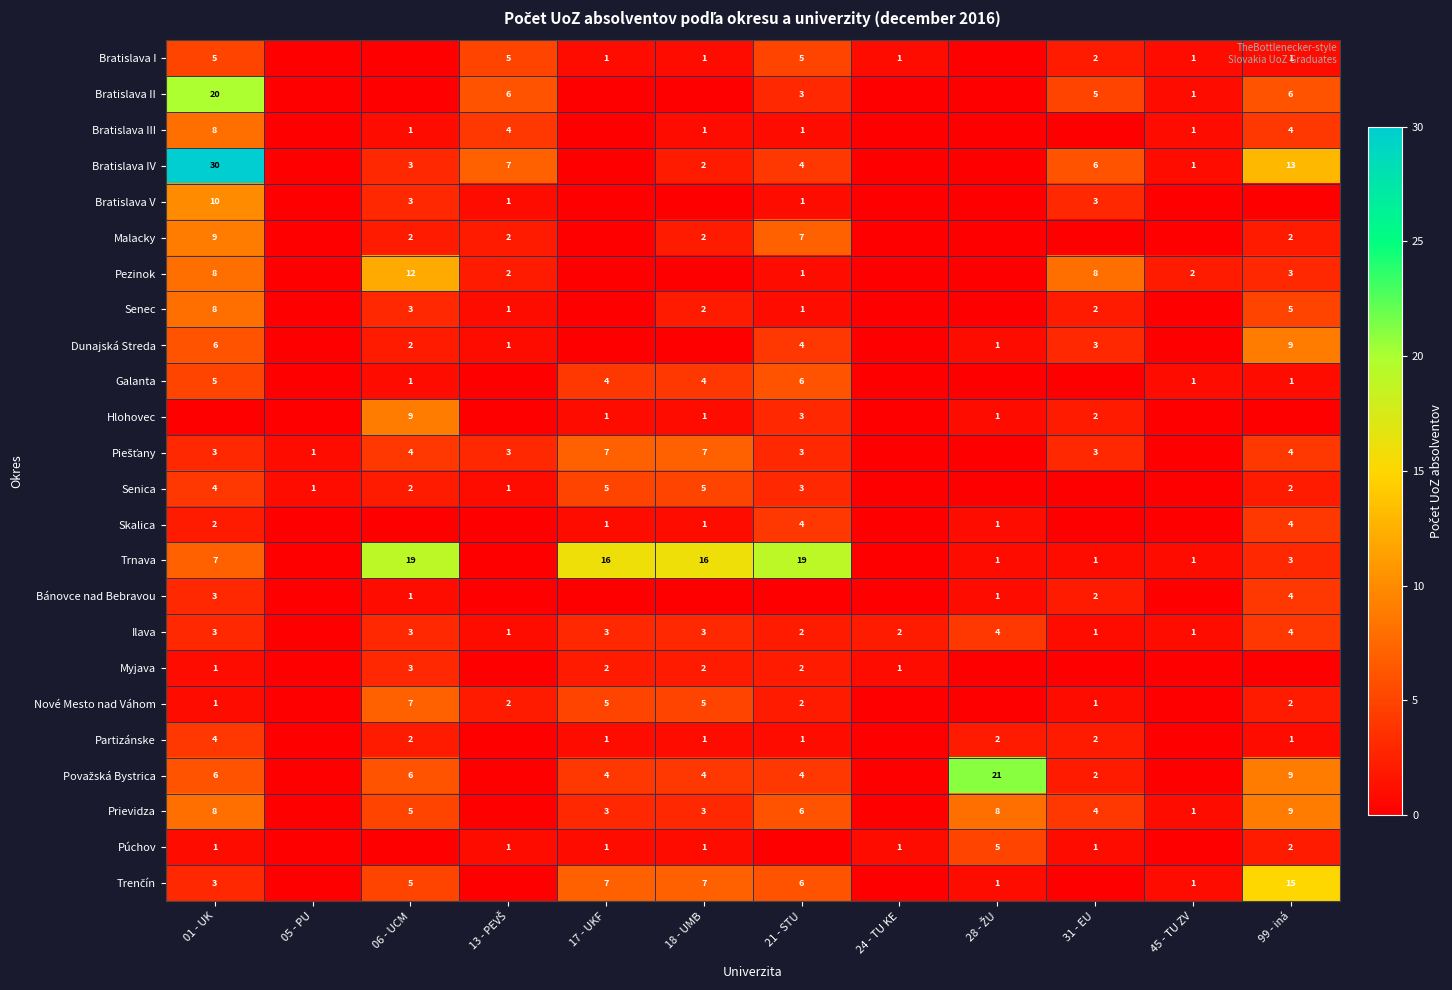

What is the difference between the Bratislava IV values at 31 - EU and 18 - UMB?

4